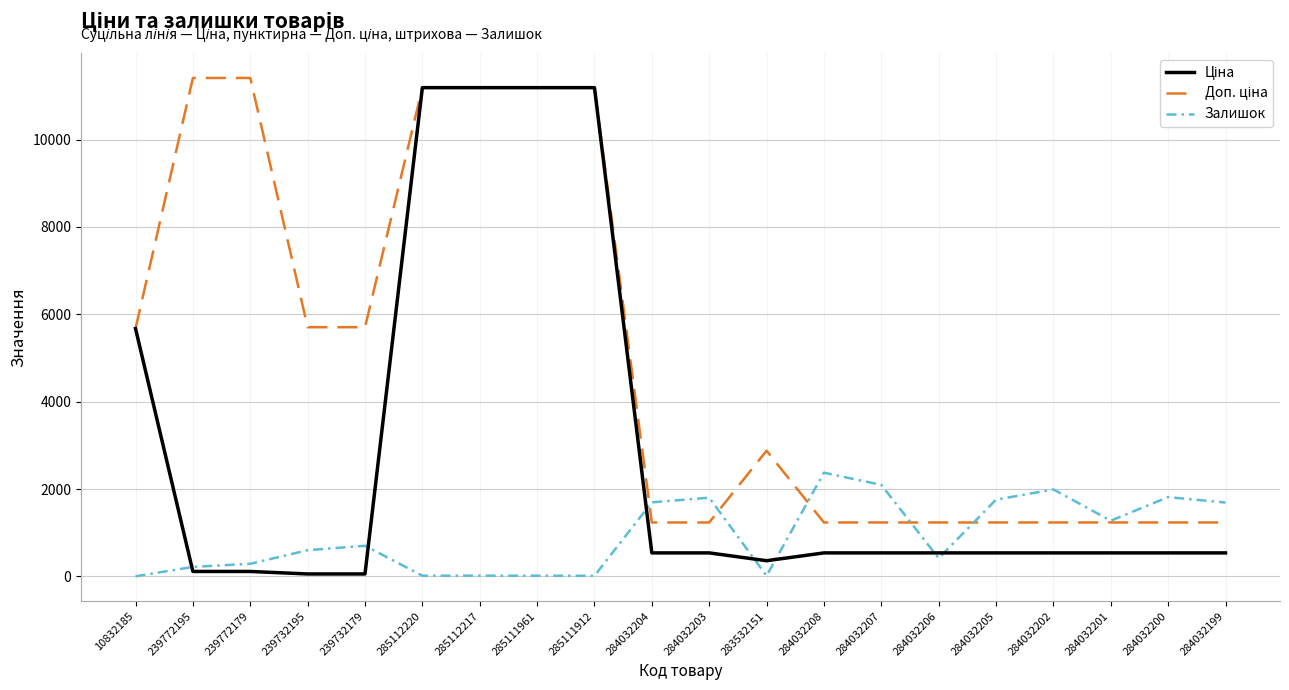

Count the number of data series in this chart.

3